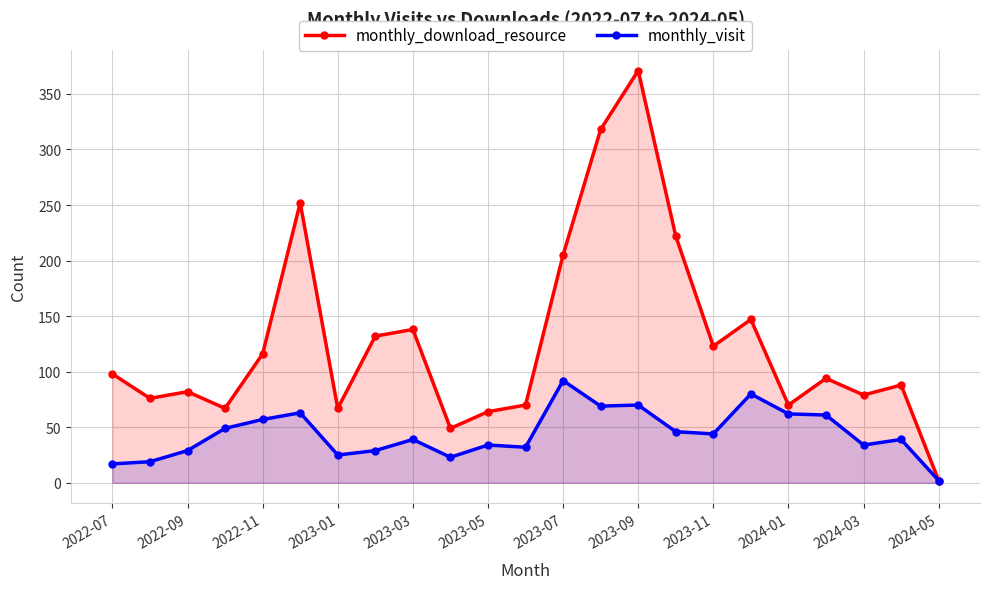

In monthly_visit, how many points are lower than both neighbors (excluding endpoints)?

6